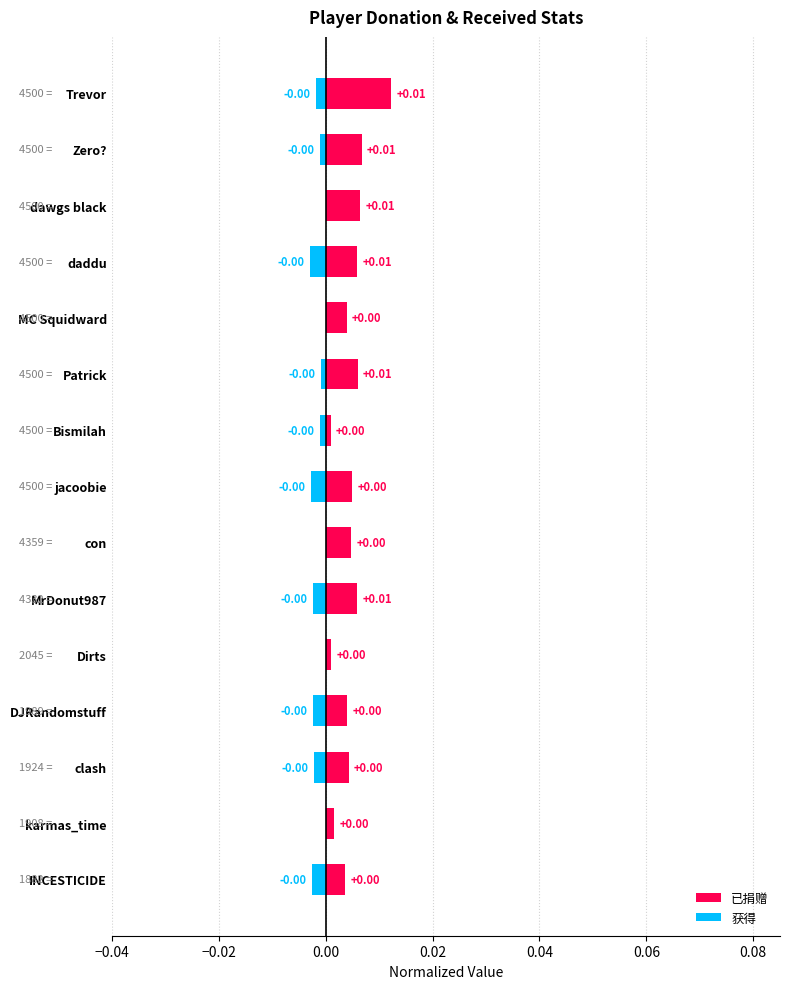

At how many categories does at least one series exceed 0?

15